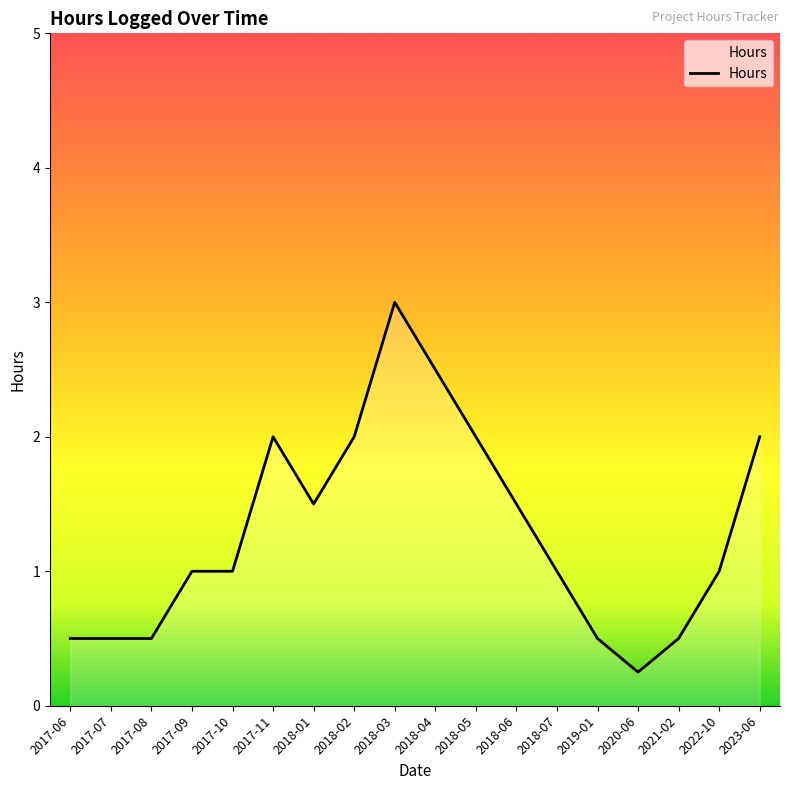

What value does the data have at 2023-06?

2.0